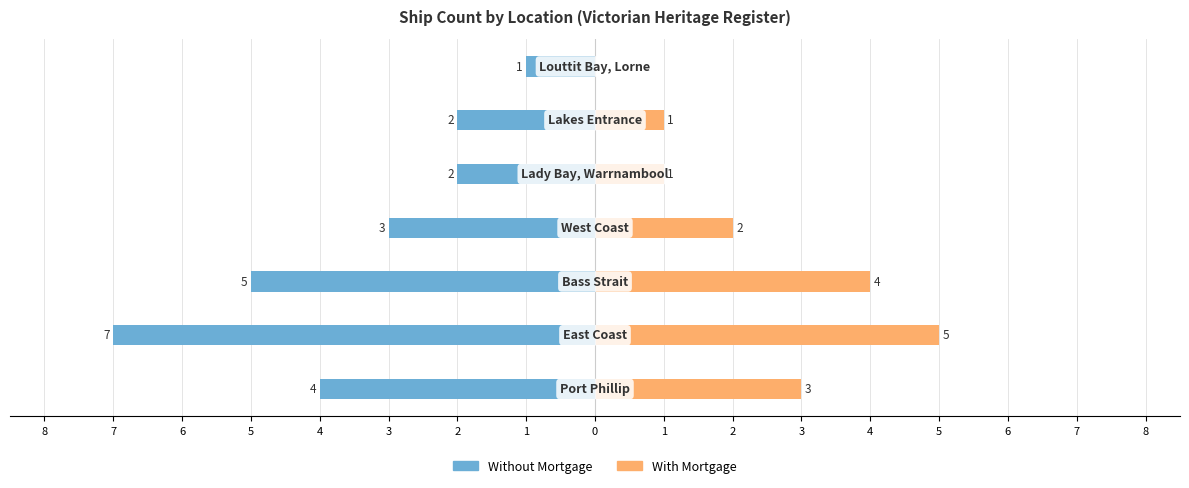

What is the difference between the maximum and minimum values in the Without Mortgage series?

6